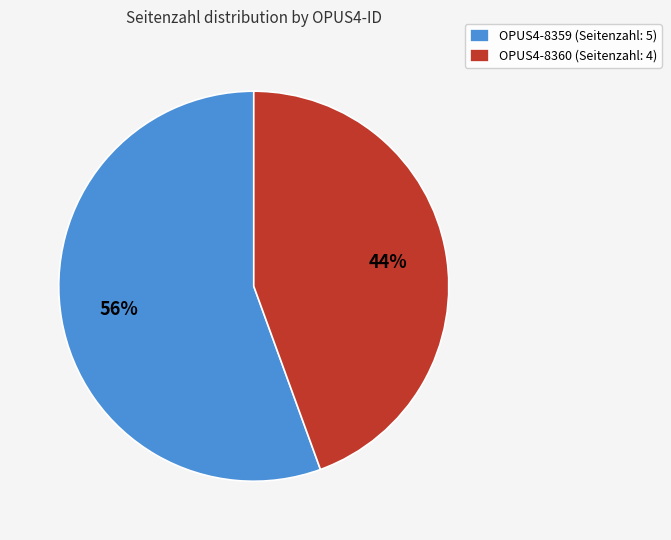

Between OPUS4-8360 and OPUS4-8359, which is larger?

OPUS4-8359